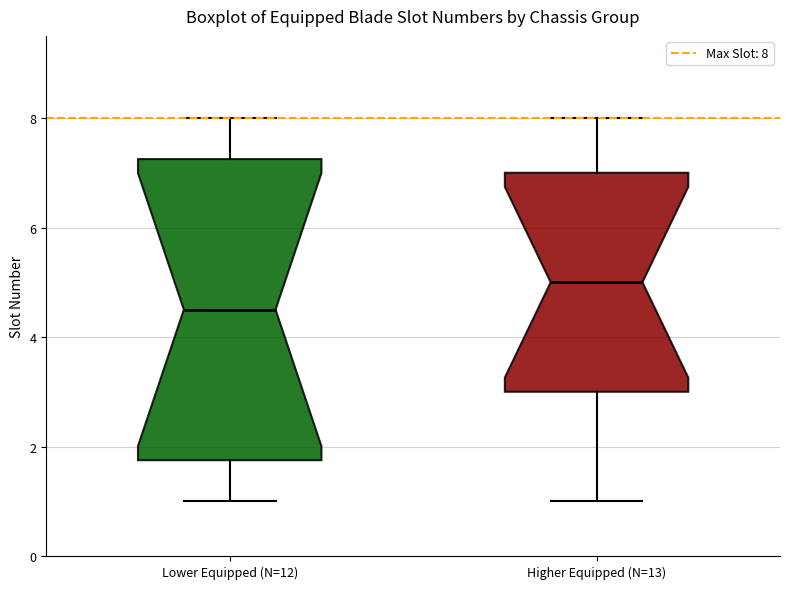

Which box is the tallest, from its lower edge to its upper edge?

Lower Equipped (N=12)